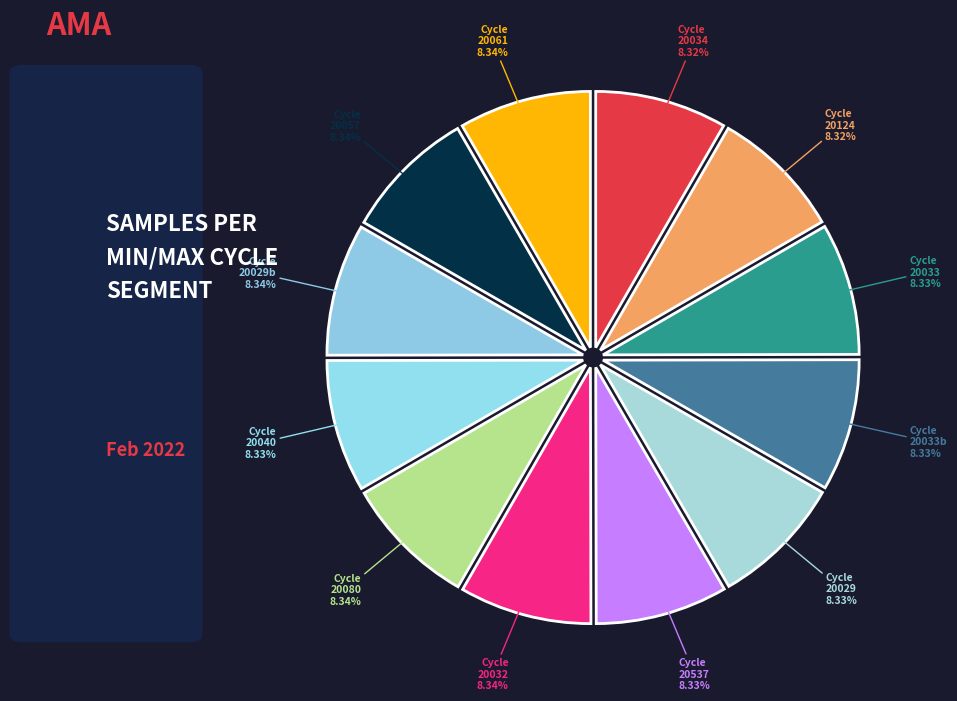

How many slices are in this pie chart?

12